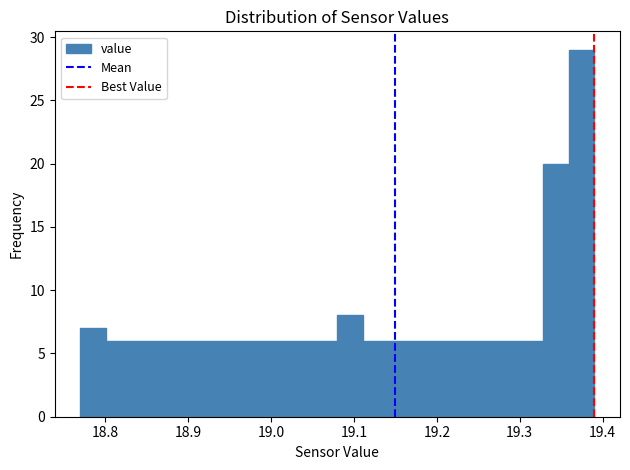

Read against the x-axis, roughly where is the centre of the tallest bar?

19.37